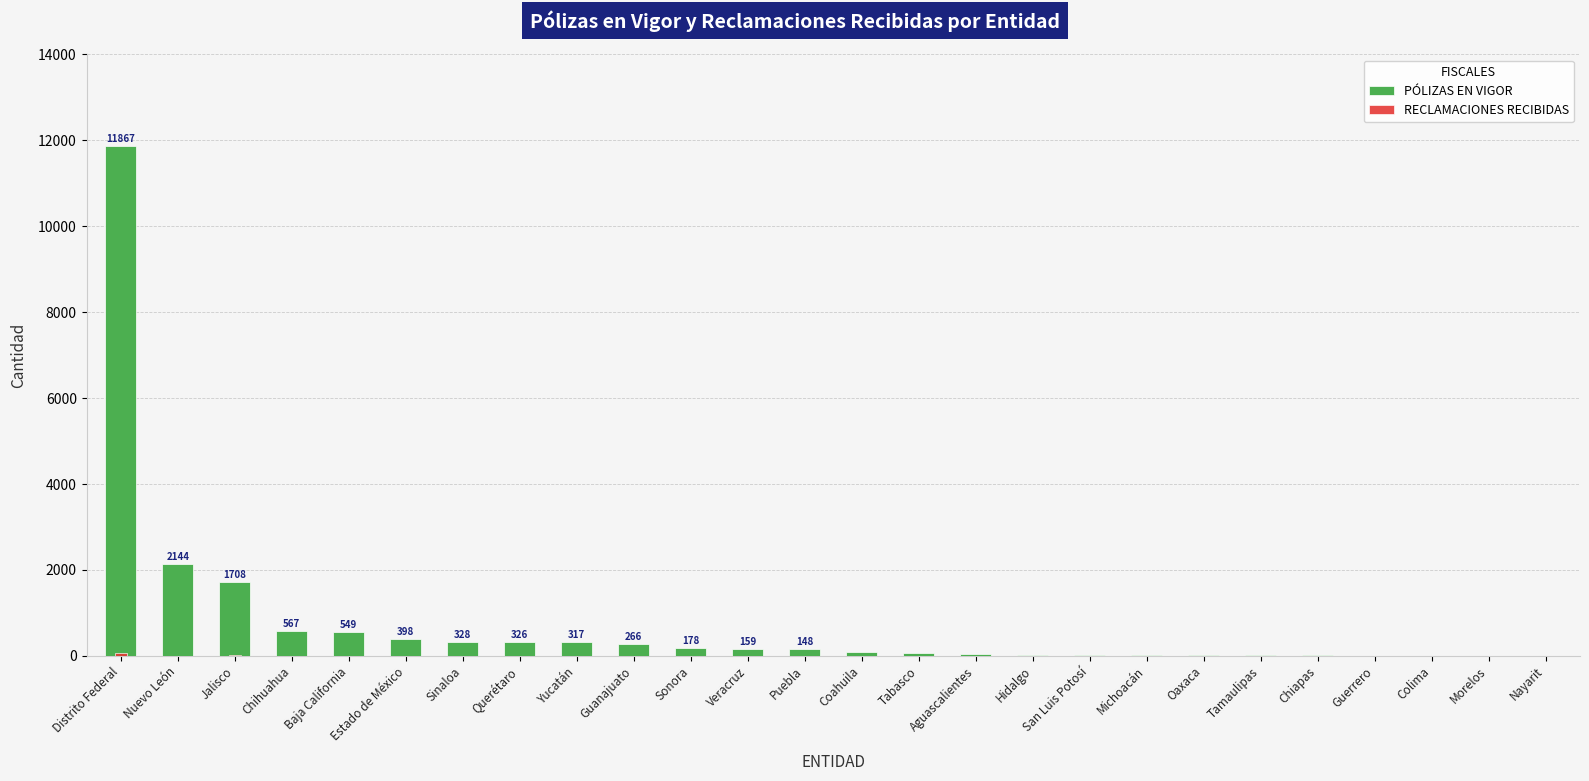

What is the total value across all series at San Luis Potosí?

27